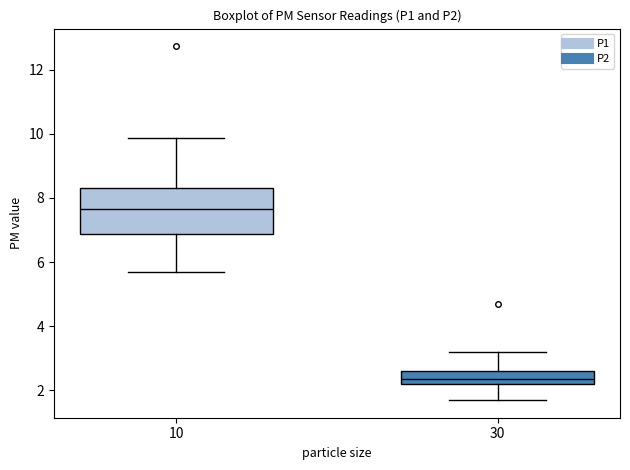

Which box has the highest median line?

10